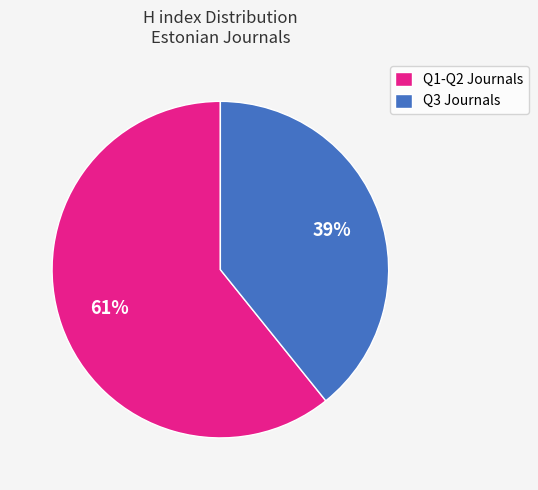

To the nearest percent, what portion does Q3 Journals represent?

39%